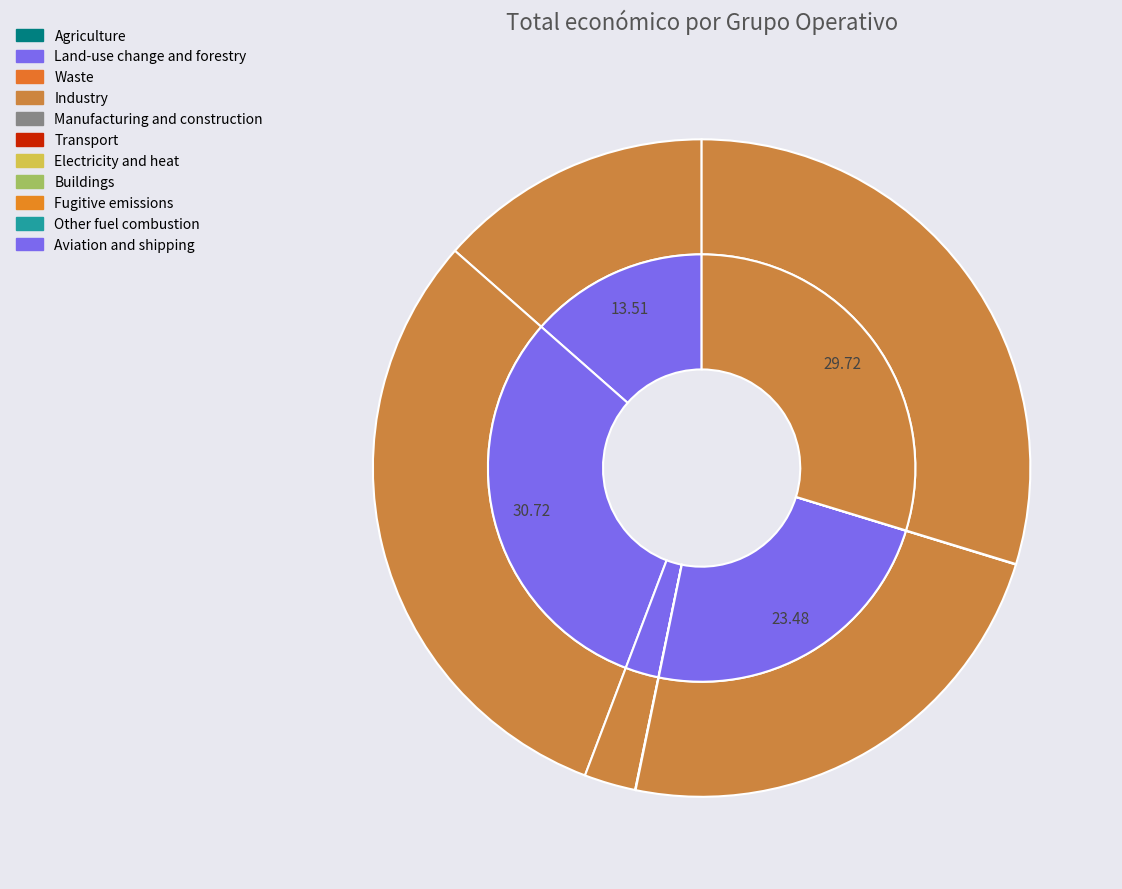

Is the sum of Disponibilité des médicaments and Vigiasan greater than half?

Yes